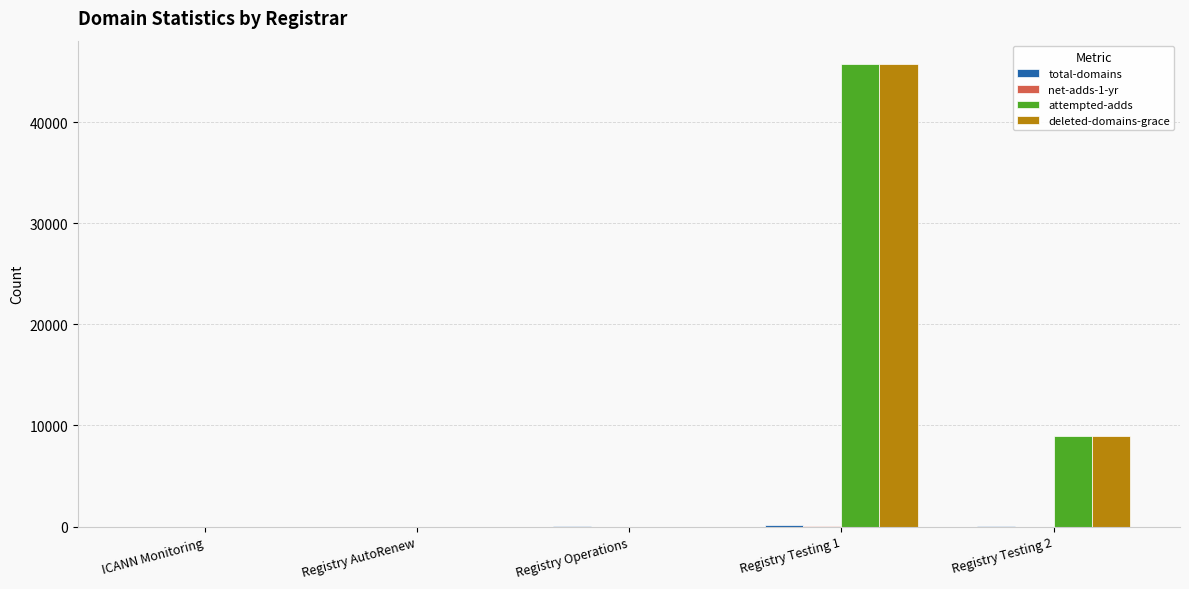

Between Registry Operations and Registry Testing 2, which series saw the biggest shift?

attempted-adds